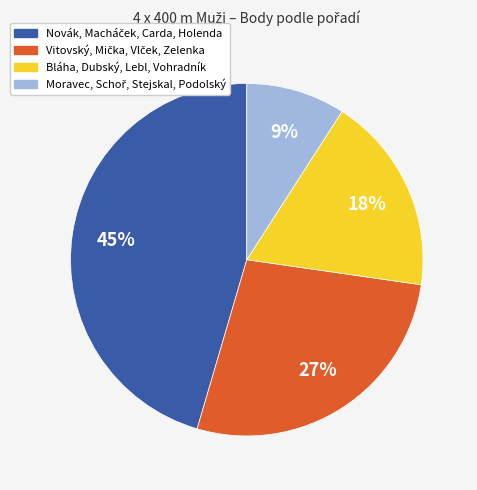

The Bláha, Dubský, Lebl, Vohradník slice represents 7% of the pie. True or false?

False